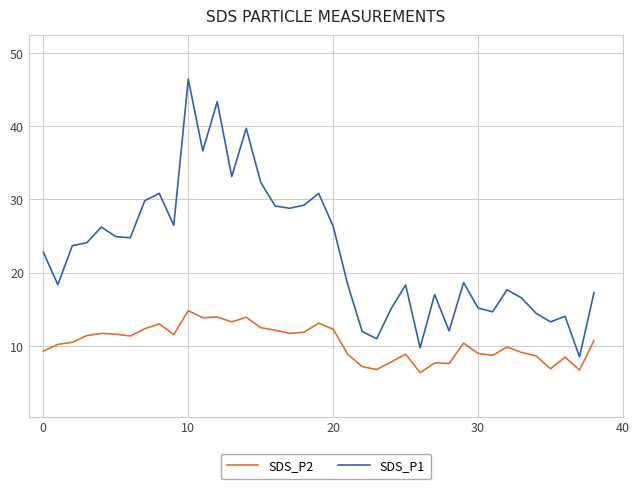

What is the smallest value displayed?

6.4